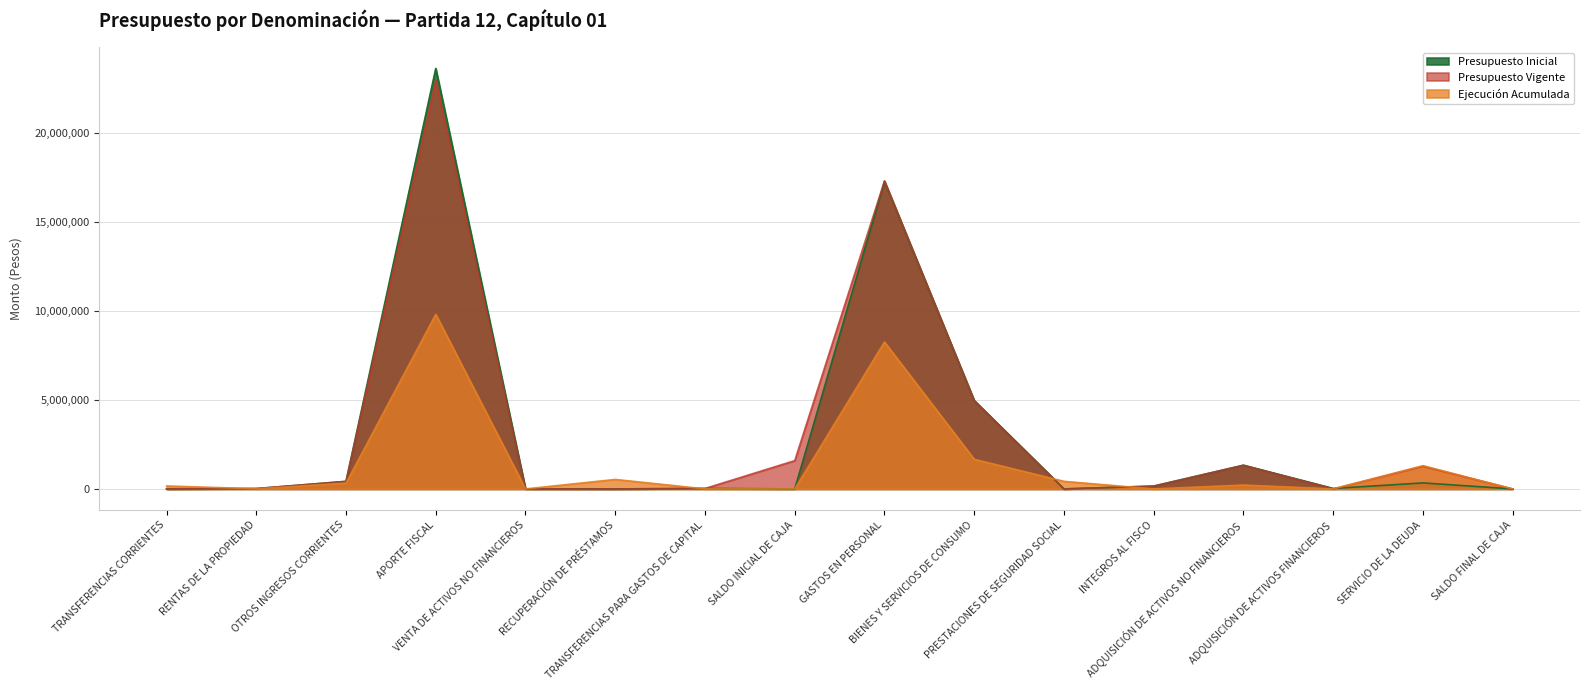

Which series has the largest total across all categories?

Presupuesto Vigente